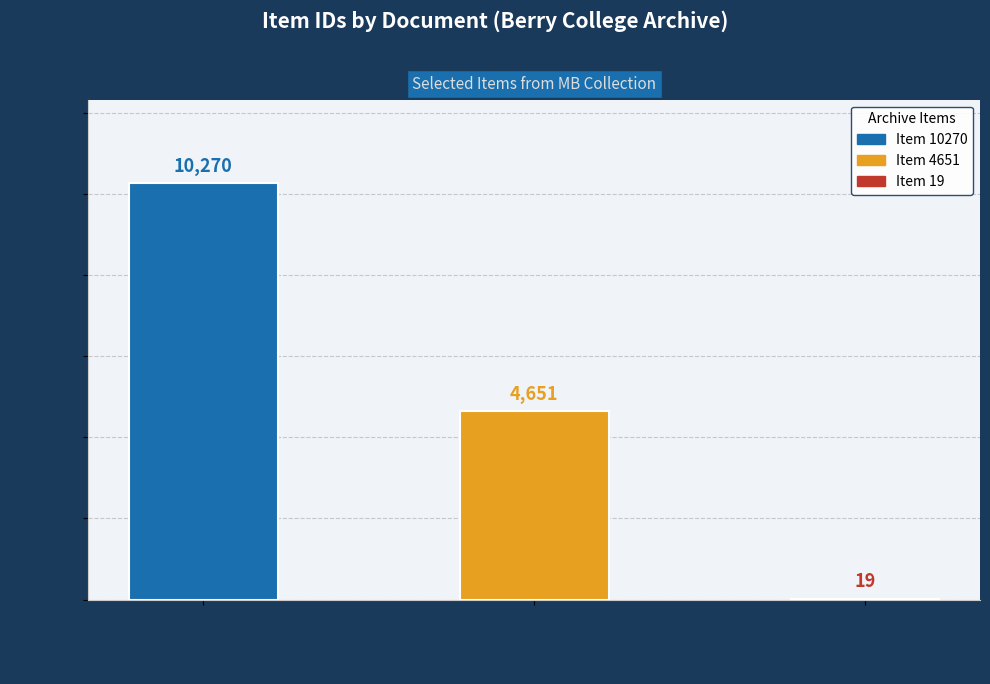

At which category does the chart reach its peak across all series?

Item 10270
(1929)